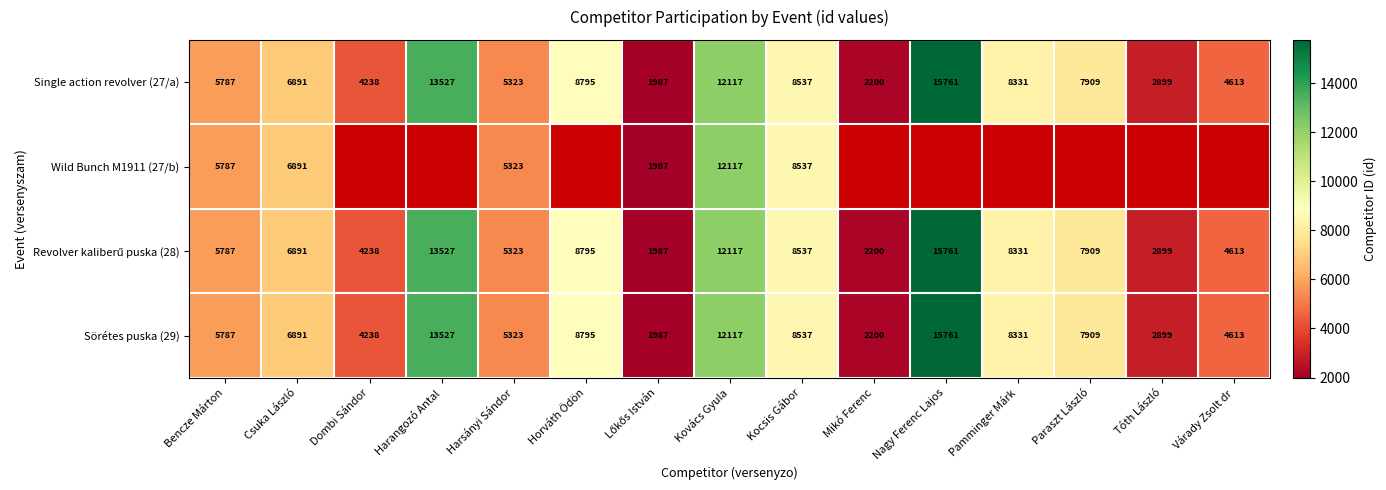

At which label is Single action revolver (27/a) closest to 8874?

Horváth Ödön